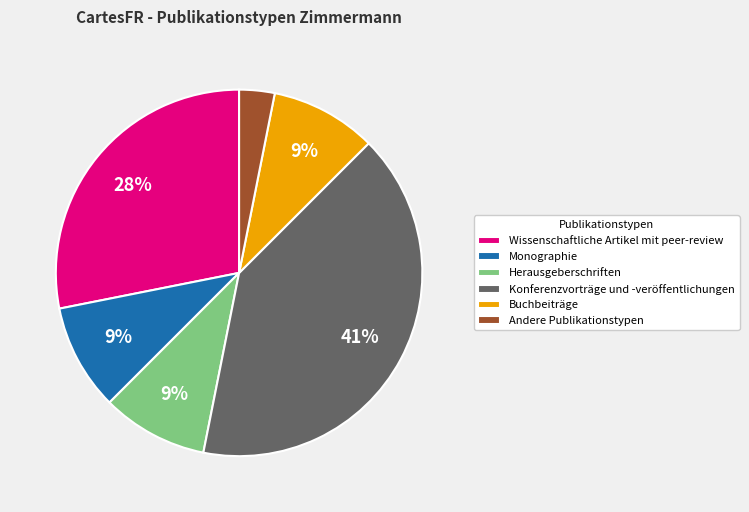

Which category has the smallest portion of the pie?

Andere Publikationstypen